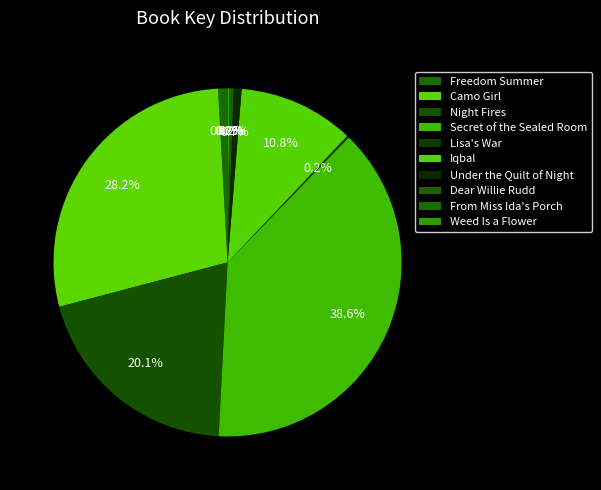

Which slice is the largest?

Secret of the Sealed Room